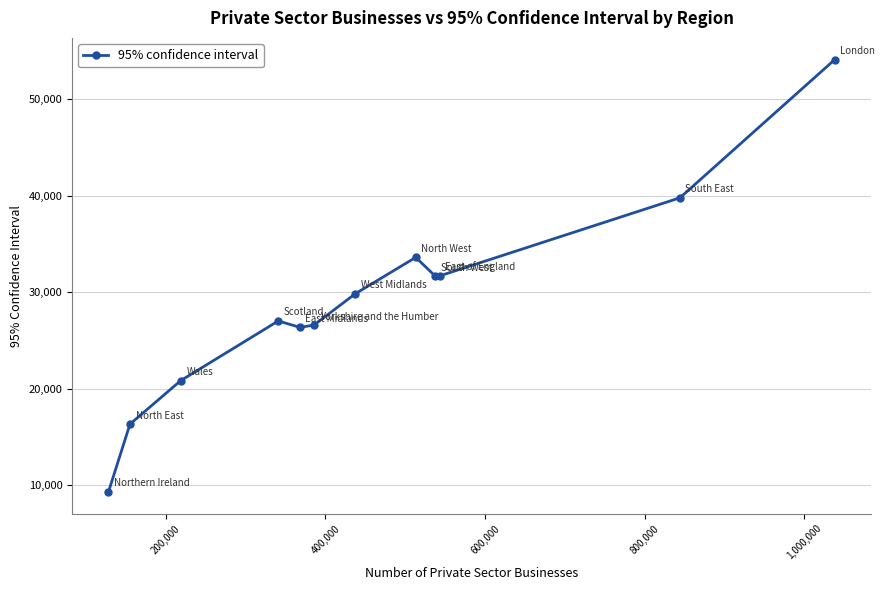

True or false: the data has more than 2 interior local peaks.

False